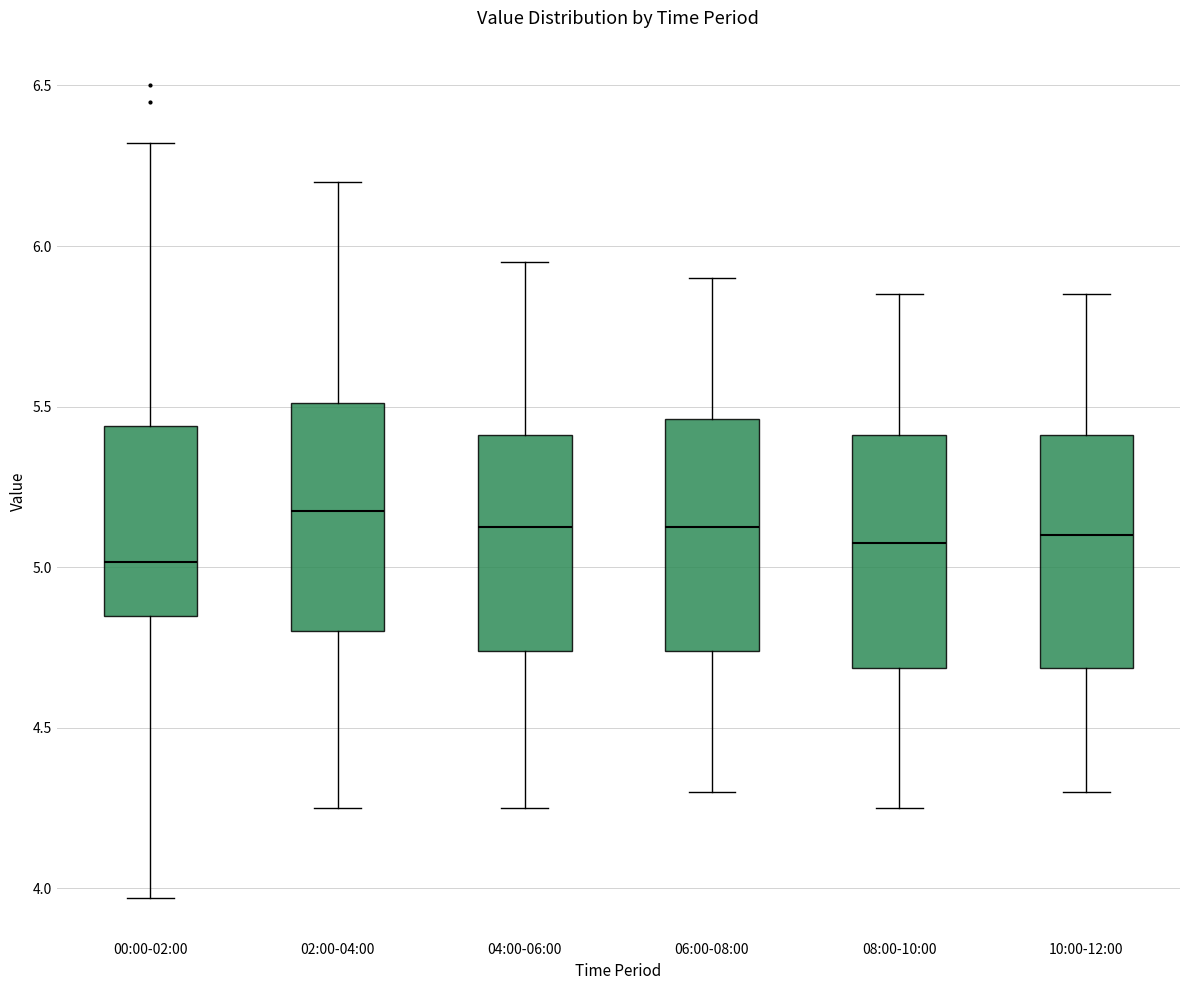

Reading left to right, read every box against the y-axis: the position of its median line, the range the box covers, and the ends of its whiskers. The values are not printed on the chart, so give them approximately, as read against the axis.

00:00-02:00: median 5.00, box 4.85 to 5.45, whiskers 3.95 to 6.30
02:00-04:00: median 5.20, box 4.80 to 5.50, whiskers 4.25 to 6.20
04:00-06:00: median 5.15, box 4.75 to 5.40, whiskers 4.25 to 5.95
06:00-08:00: median 5.15, box 4.75 to 5.45, whiskers 4.30 to 5.90
08:00-10:00: median 5.10, box 4.70 to 5.40, whiskers 4.25 to 5.85
10:00-12:00: median 5.10, box 4.70 to 5.40, whiskers 4.30 to 5.85